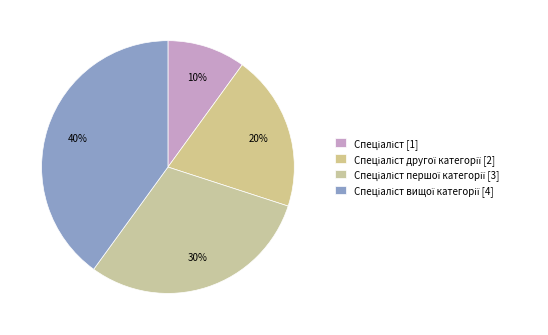

How many segments does this pie chart have?

4